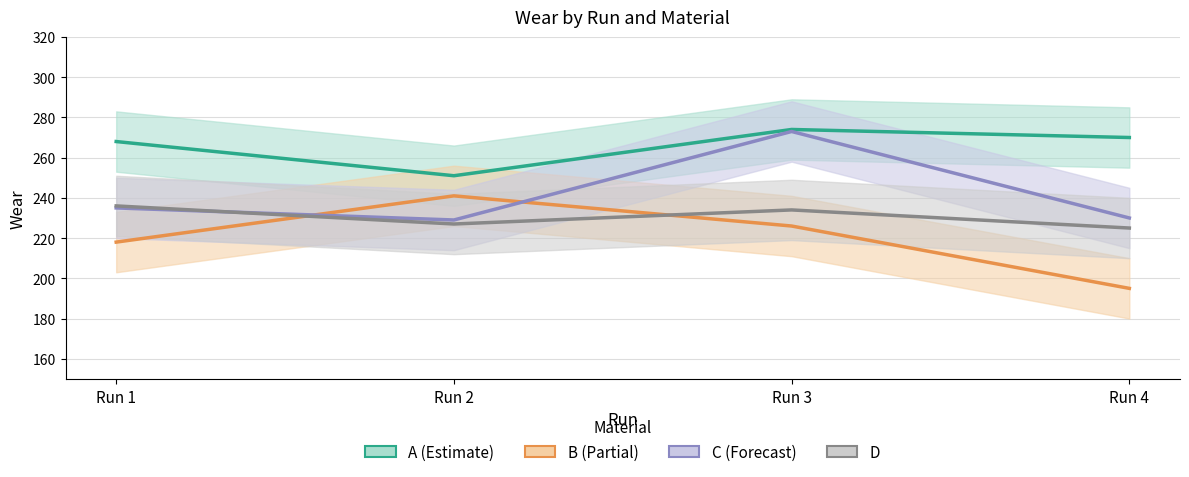

Which category has the lowest value in the D series?

Run 4